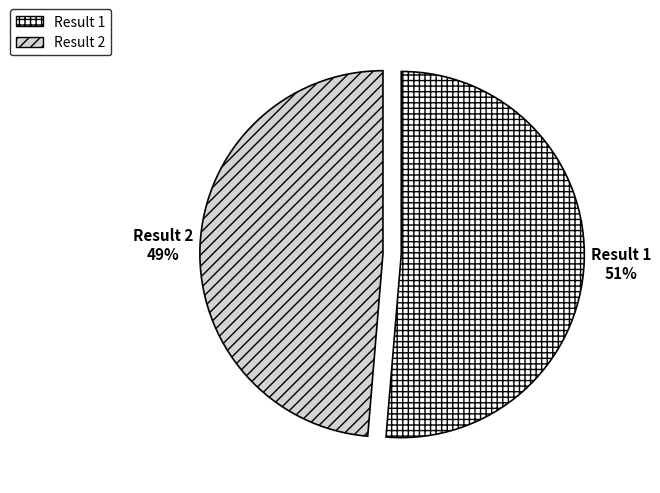

To the nearest percent, what is the combined percentage of Result 1 and Result 2?

100%